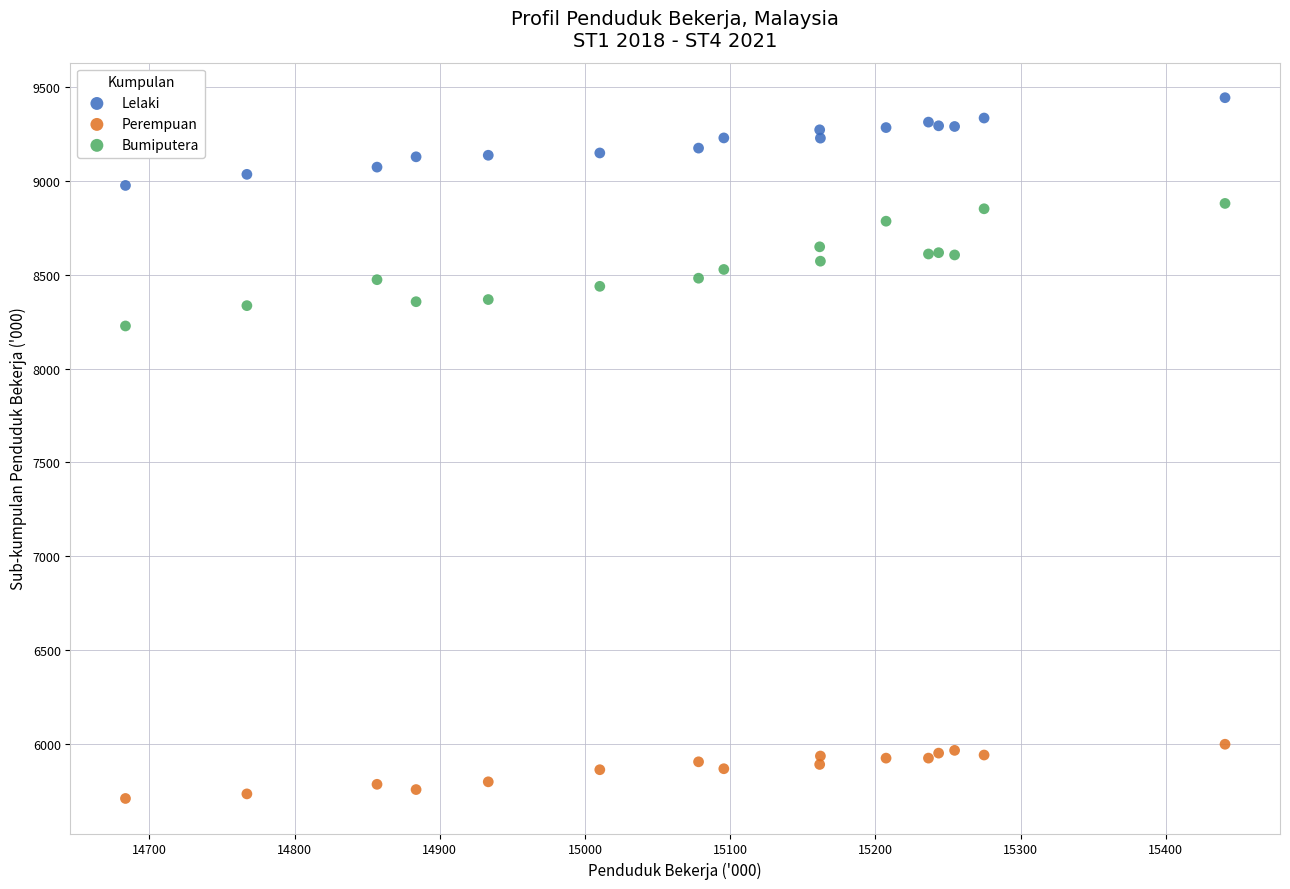

What is the X range (max minus min) for the scatter plot?

757.1